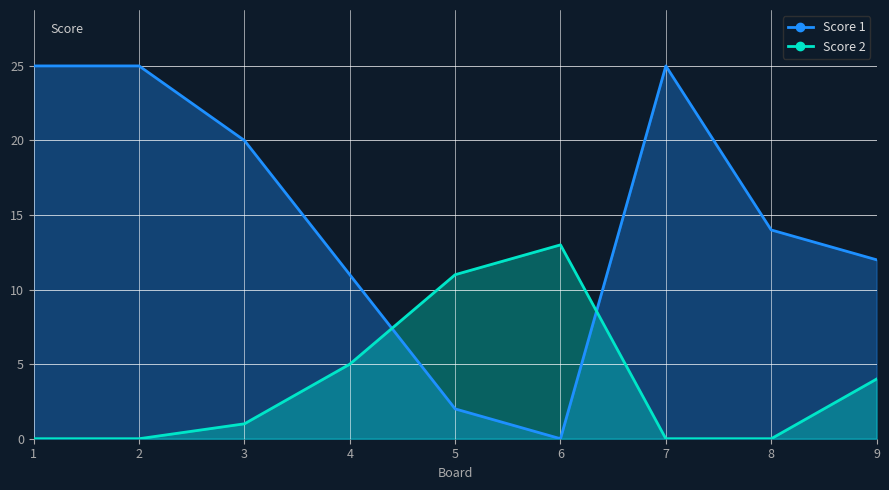

True or false: Score 1 and Score 2 cross at least once.

True